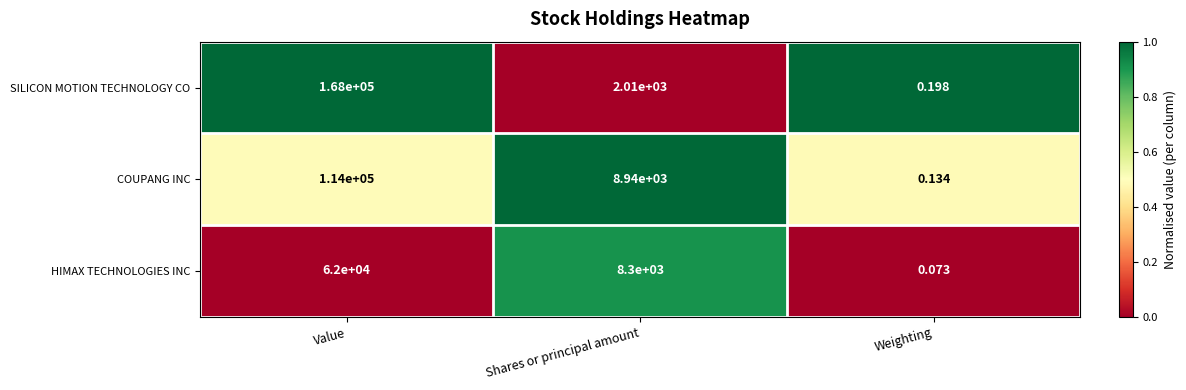

At which label is SILICON MOTION TECHNOLOGY CO closest to 84000?

Shares or principal amount